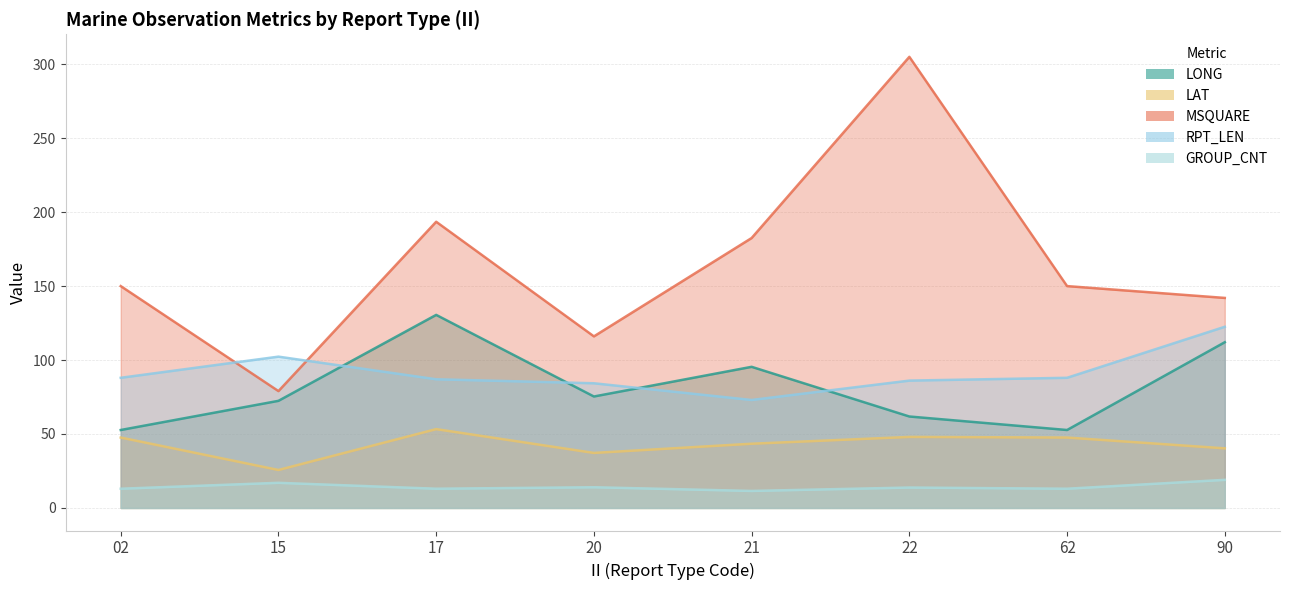

At how many categories does at least one series exceed 247?

1